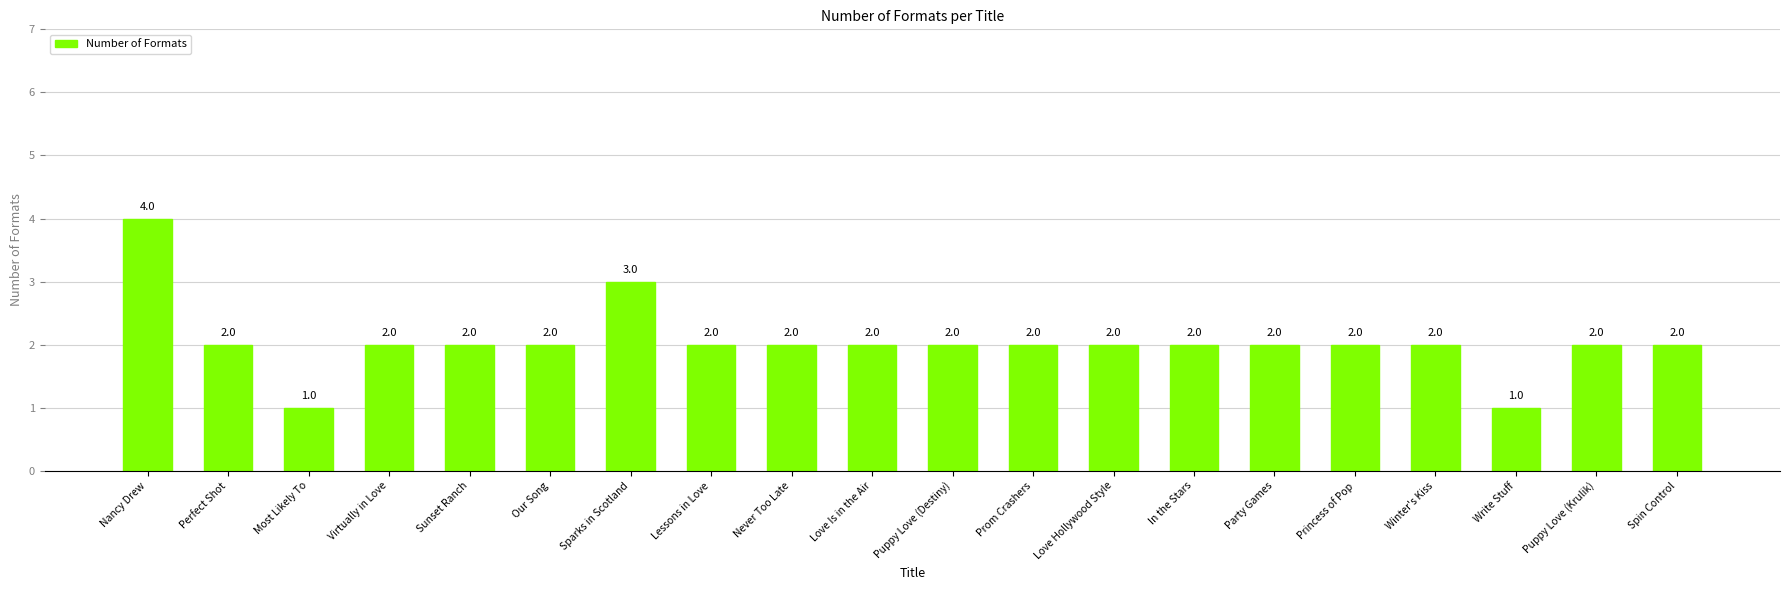

Between Sparks in Scotland and Spin Control, which is larger?

Sparks in Scotland